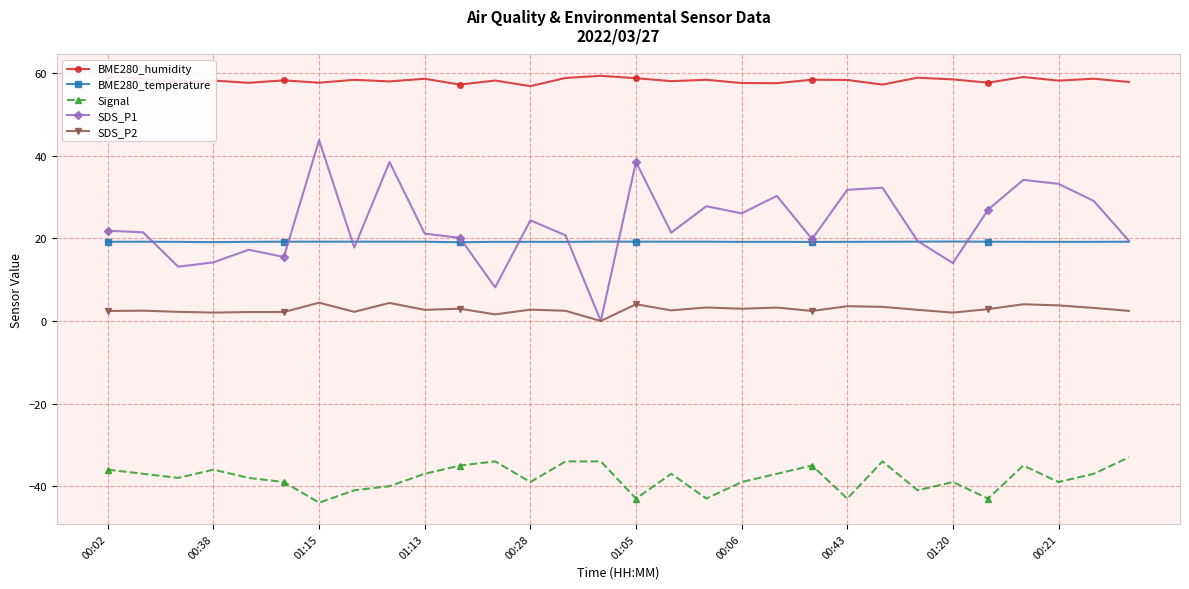

What is the maximum value shown in the chart?

59.4